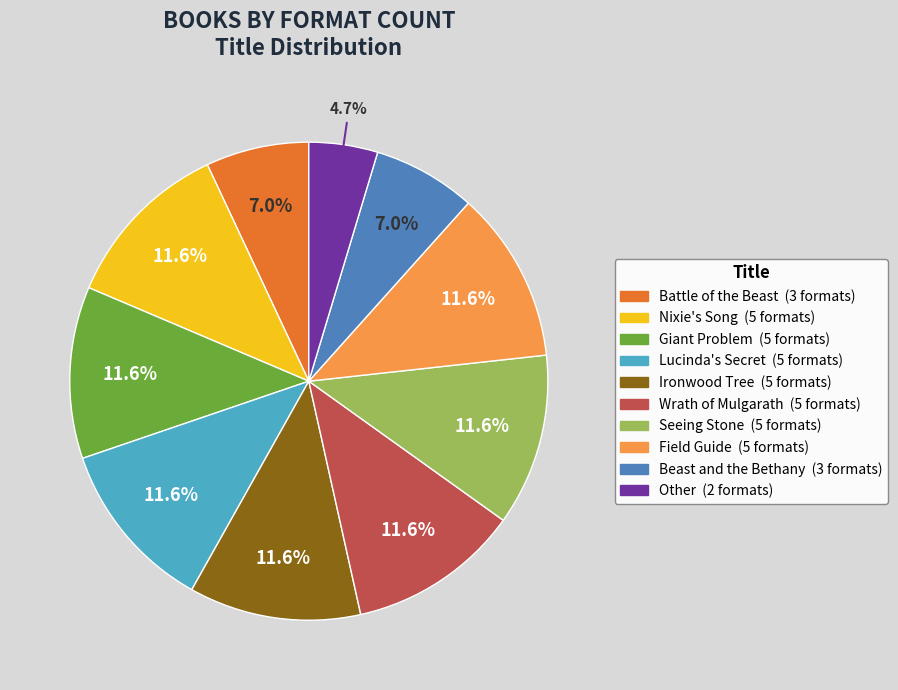

To the nearest percent, what portion does Beast and the Bethany represent?

7%